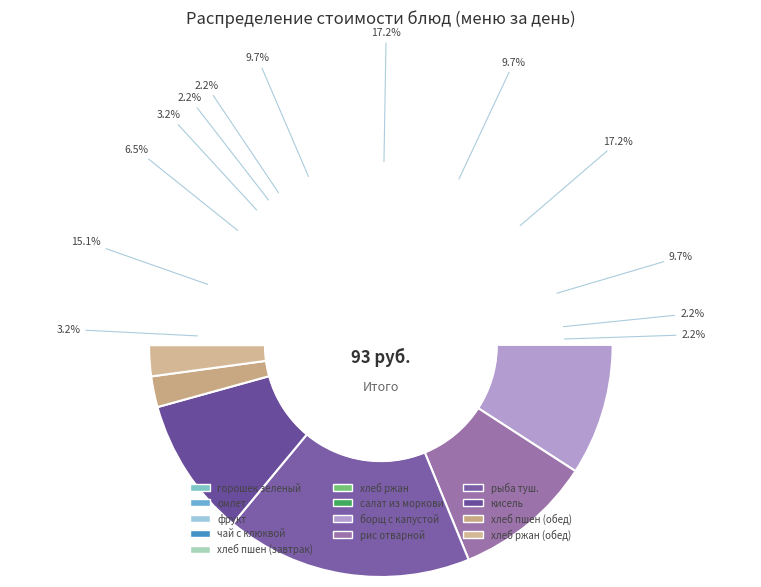

Which slice is the smallest?

хлеб пшен (завтрак)